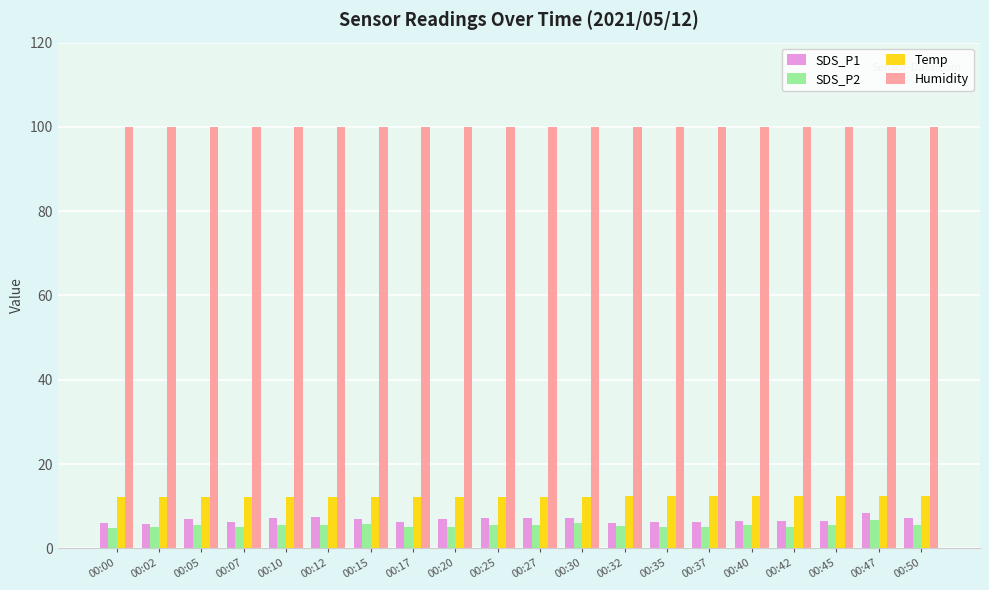

What are all the series names shown in the legend?

SDS_P1, SDS_P2, Temp, Humidity